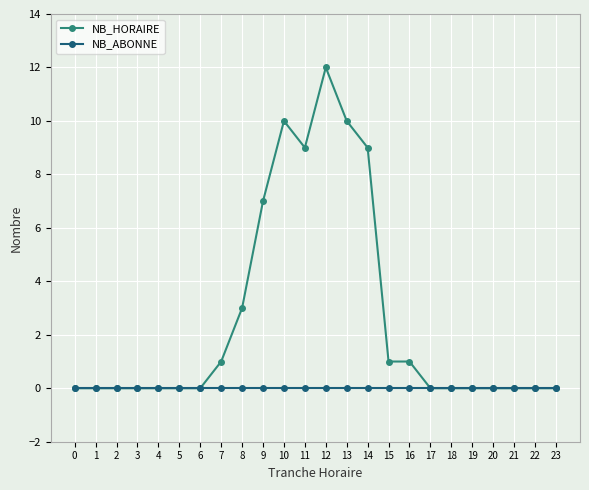

At which category is the sum across all series the highest?

12